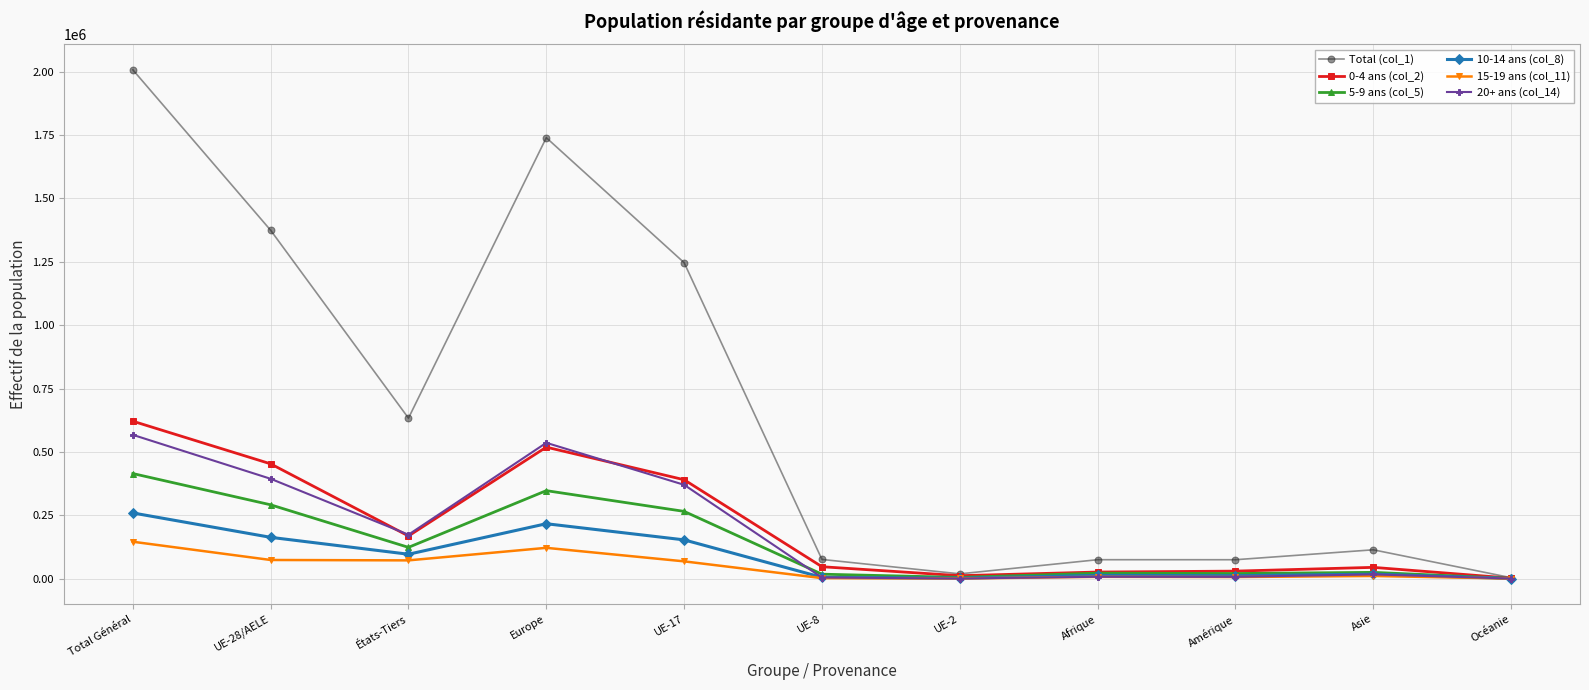

What are all the series names shown in the legend?

Total (col_1), 0-4 ans (col_2), 5-9 ans (col_5), 10-14 ans (col_8), 15-19 ans (col_11), 20+ ans (col_14)